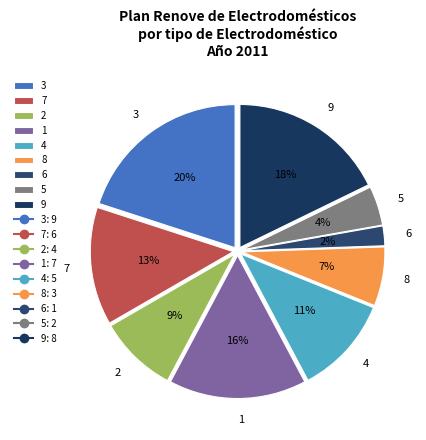

The 7 slice represents 28% of the pie. True or false?

False